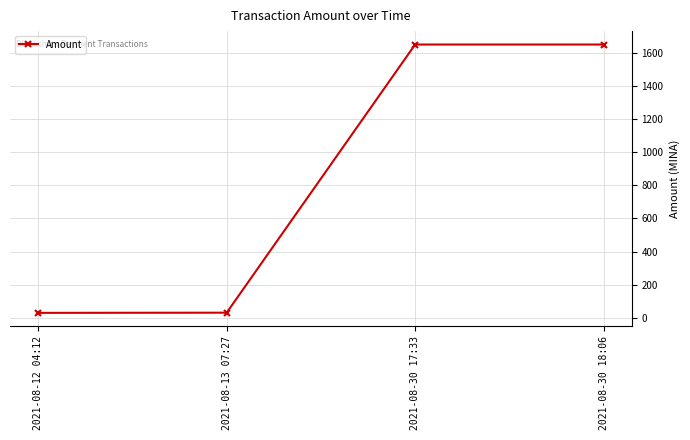

Count the number of values greater than 1652.

2